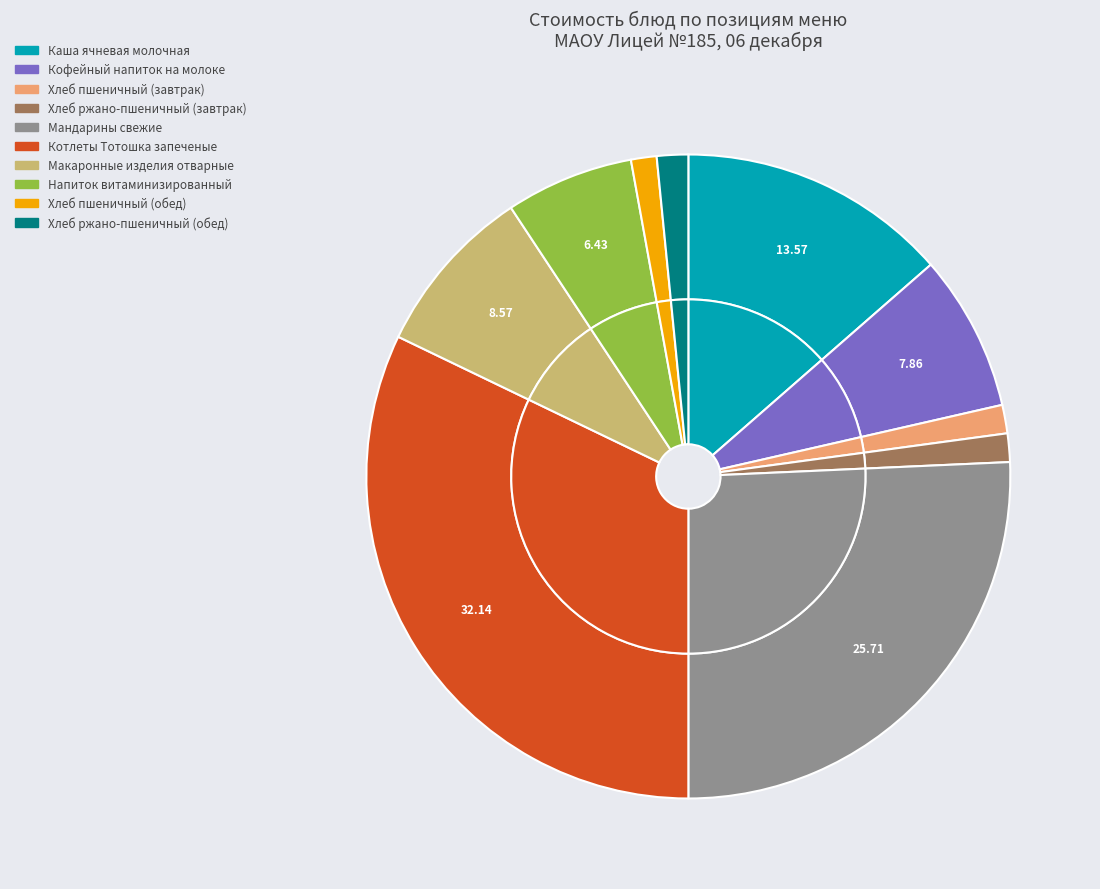

How many segments does this pie chart have?

10